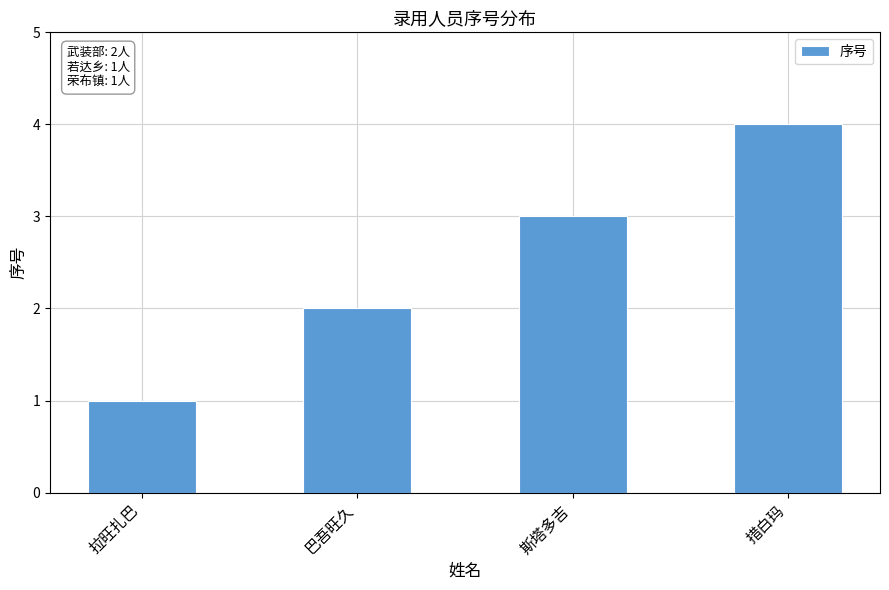

Reading left to right, transcribe all the data shown in this chart.

1	2	3	4